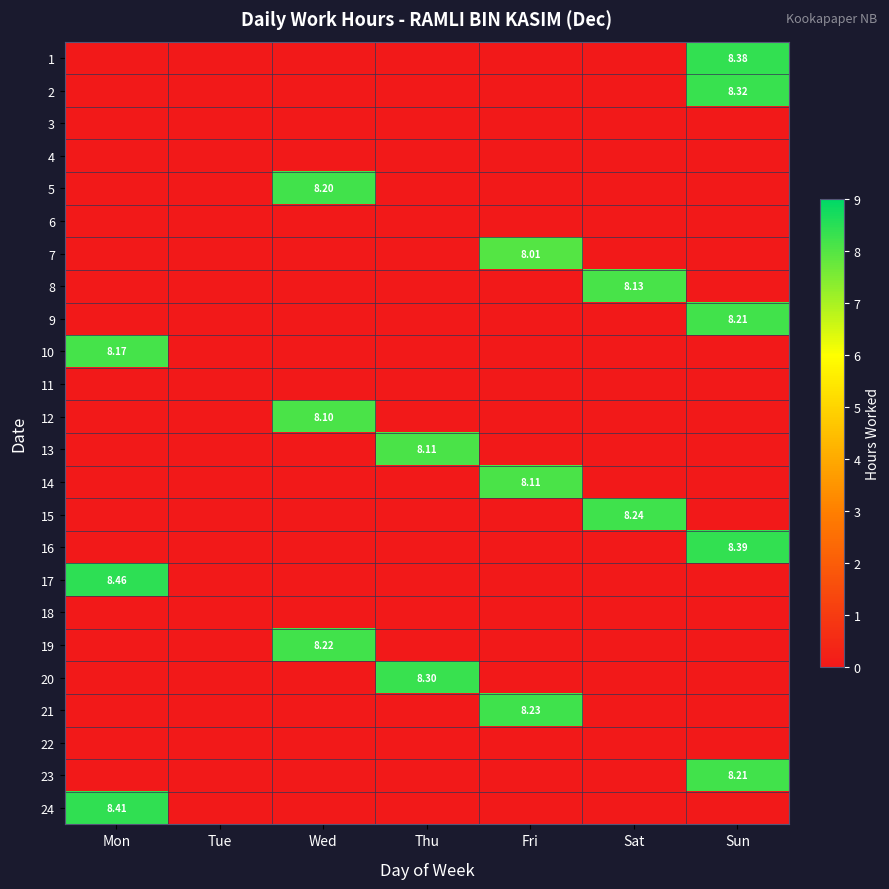

What is the sum of all 16 values?

8.4